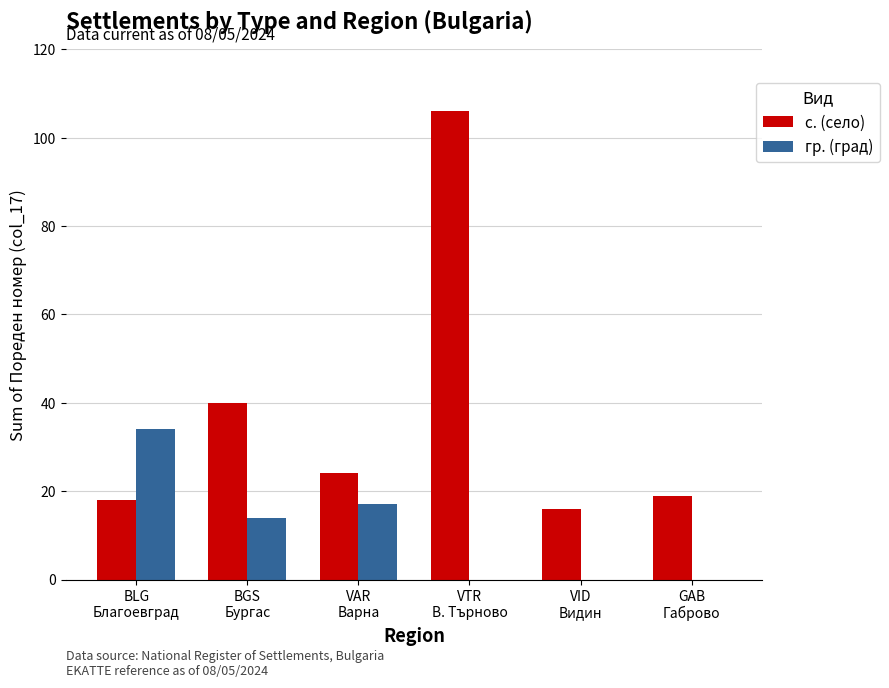

Are the bars grouped side by side (vs. stacked)?

Yes